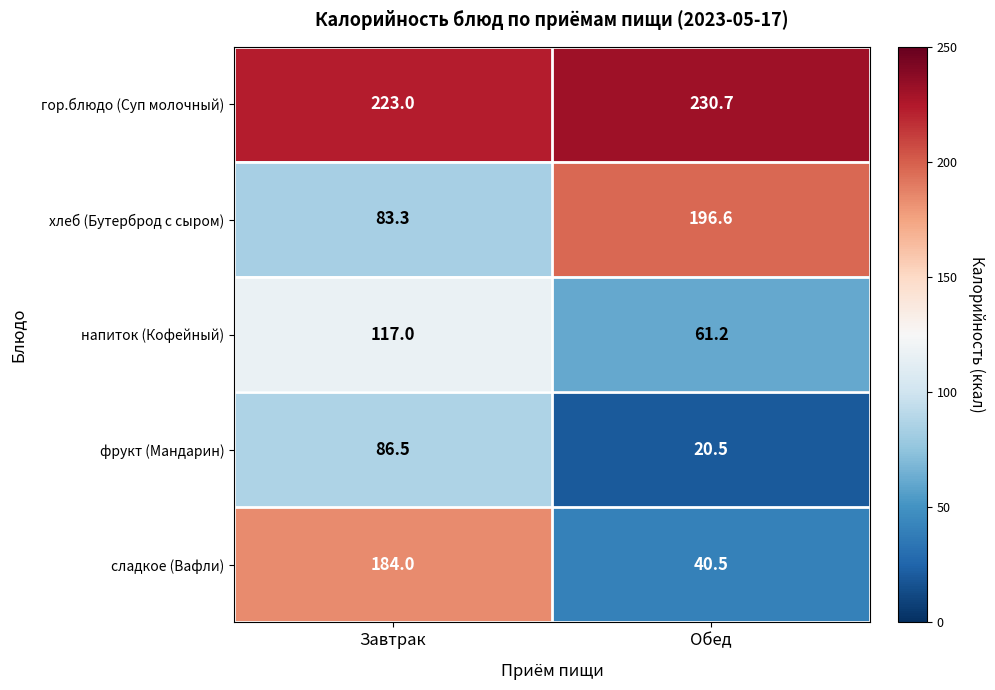

Reading left to right, what are all the values shown in this chart?

гор.блюдо (Суп молочный): 223.0	230.7
хлеб (Бутерброд с сыром): 83.3	196.6
напиток (Кофейный): 117.0	61.2
фрукт (Мандарин): 86.5	20.5
сладкое (Вафли): 184.0	40.5